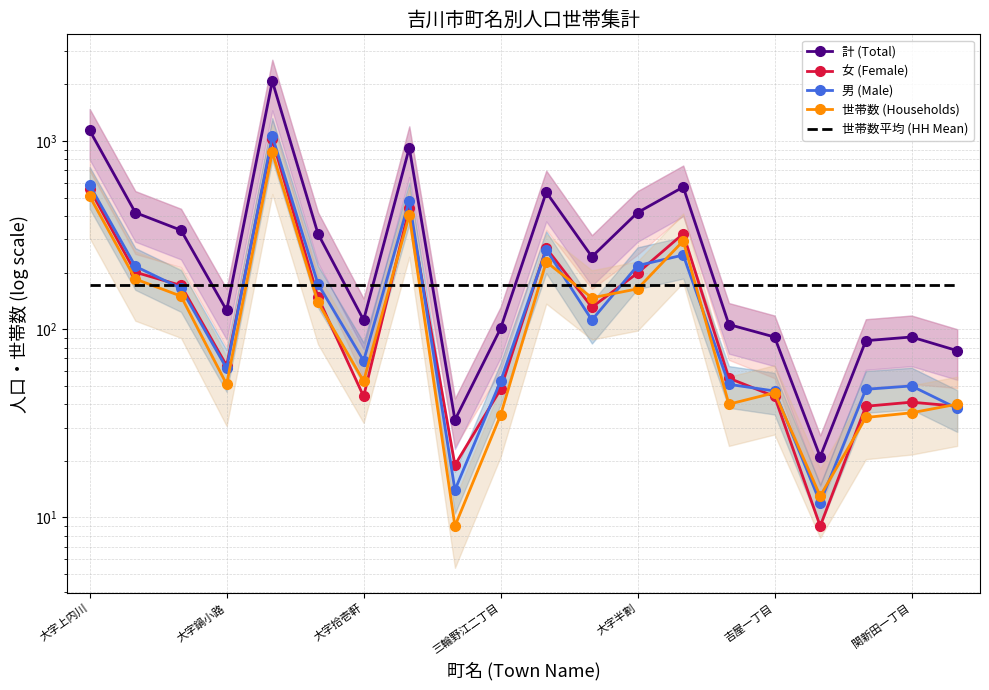

How many lines are shown in the chart?

5